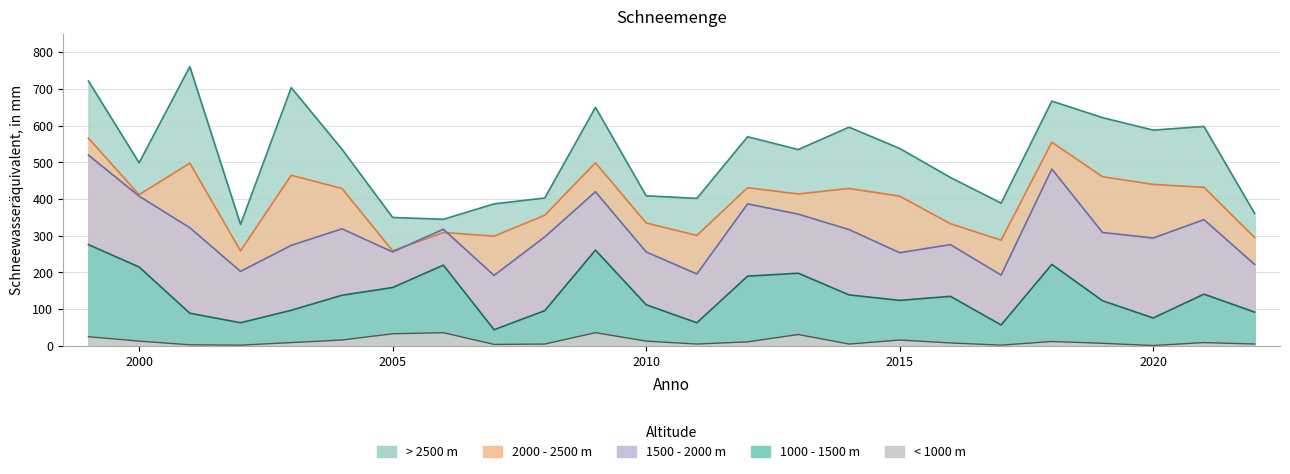

How many values in the 2000 - 2500 m series exceed 414?

11